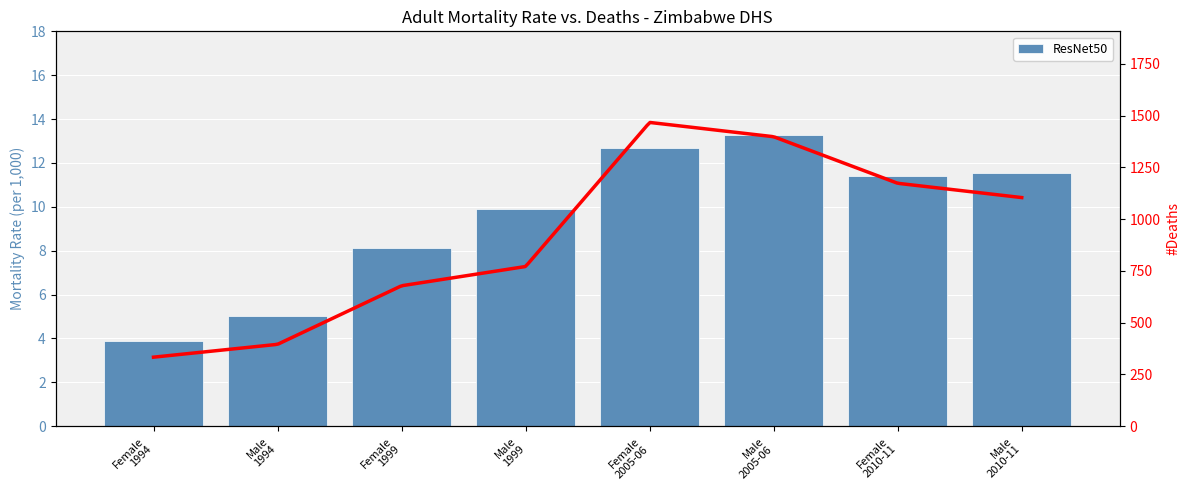

What is the sum of all values?

75.9